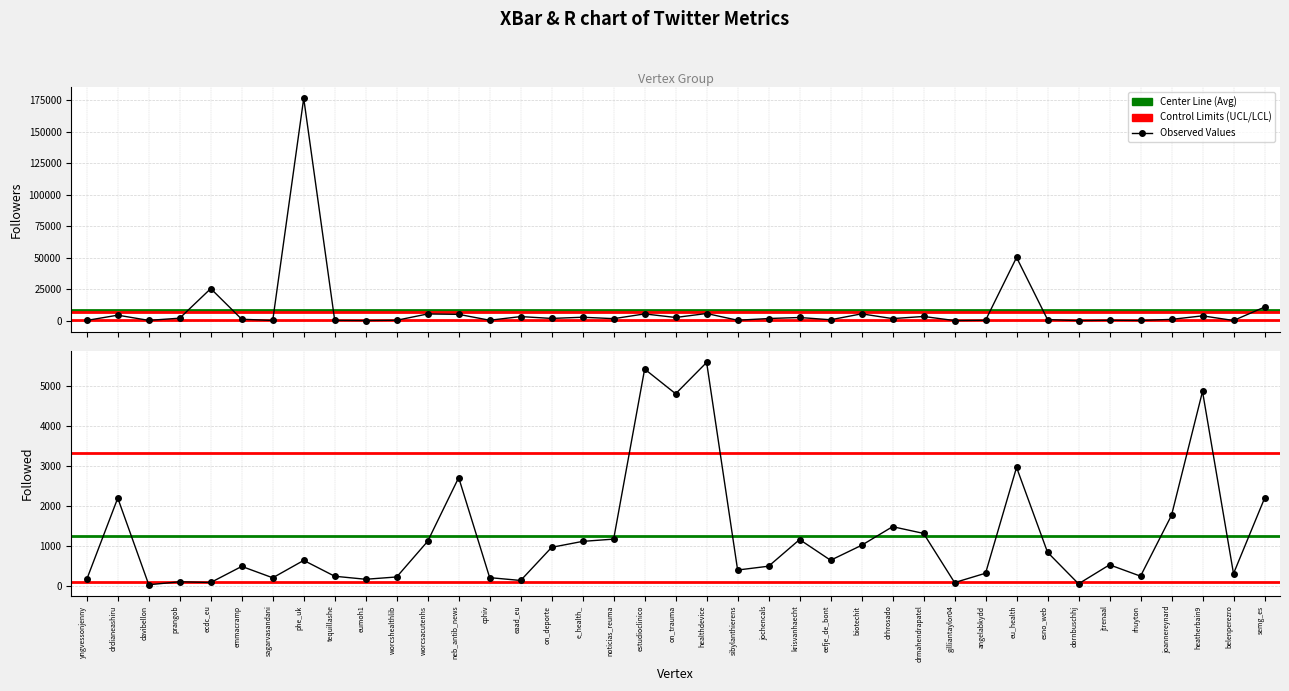

Rank the categories by Followed value from lowest to highest.

davibellon, dornbuschhj, gilliantaylor04, ecdc_eu, prangob, eaad_eu, yngvessonjenny, eumoh1, sagarvasandani, cphiv, worcshealthlib, tequillashe, rhuyton, belenperezro, angelabkydd, sibylanthierens, emmacramp, jochencals, jtrenaal, phe_uk, eefje_de_bont, esno_web, on_deporte, biotechit, e_health_, worcsacutenhs, krisvanhaecht, noticias_reuma, drmahendrapatel, drhrosado, joannereynard, semg_es, drdianeashiru, neb_antib_news, eu_health, on_trauma, heatherbain9, estudioclinico, healthdevice